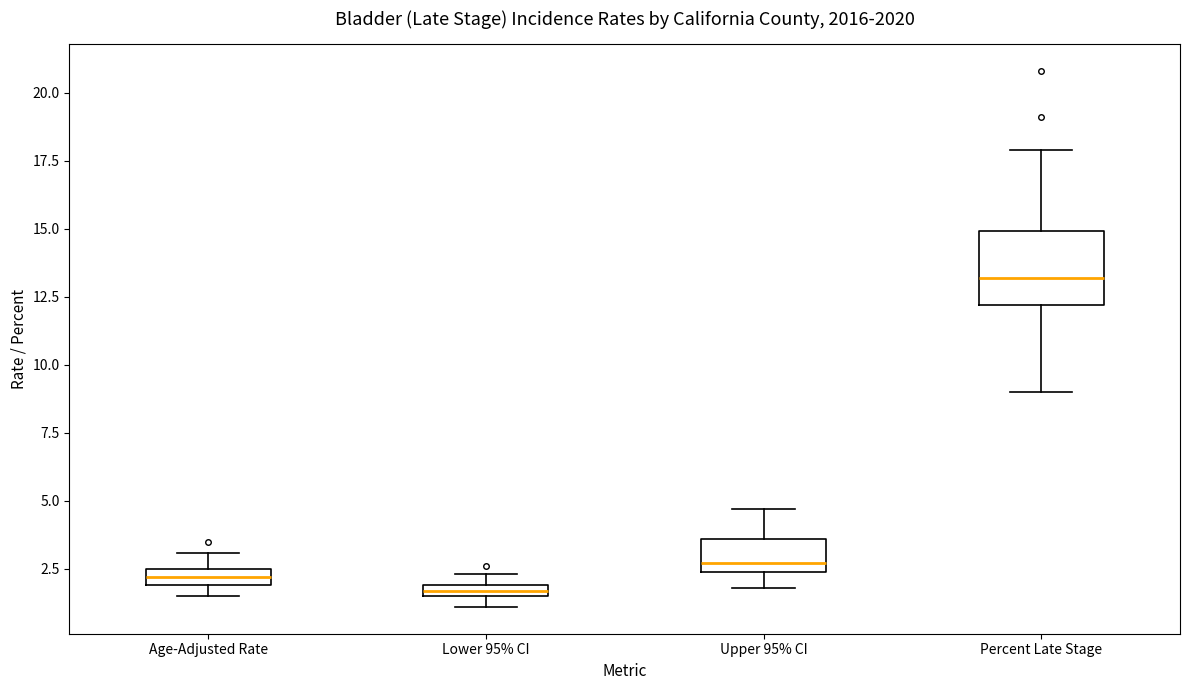

Where does the upper whisker of the box for Age-Adjusted Rate end on the y-axis? The values are not printed on the chart, so give them approximately, as read against the axis.

3.0